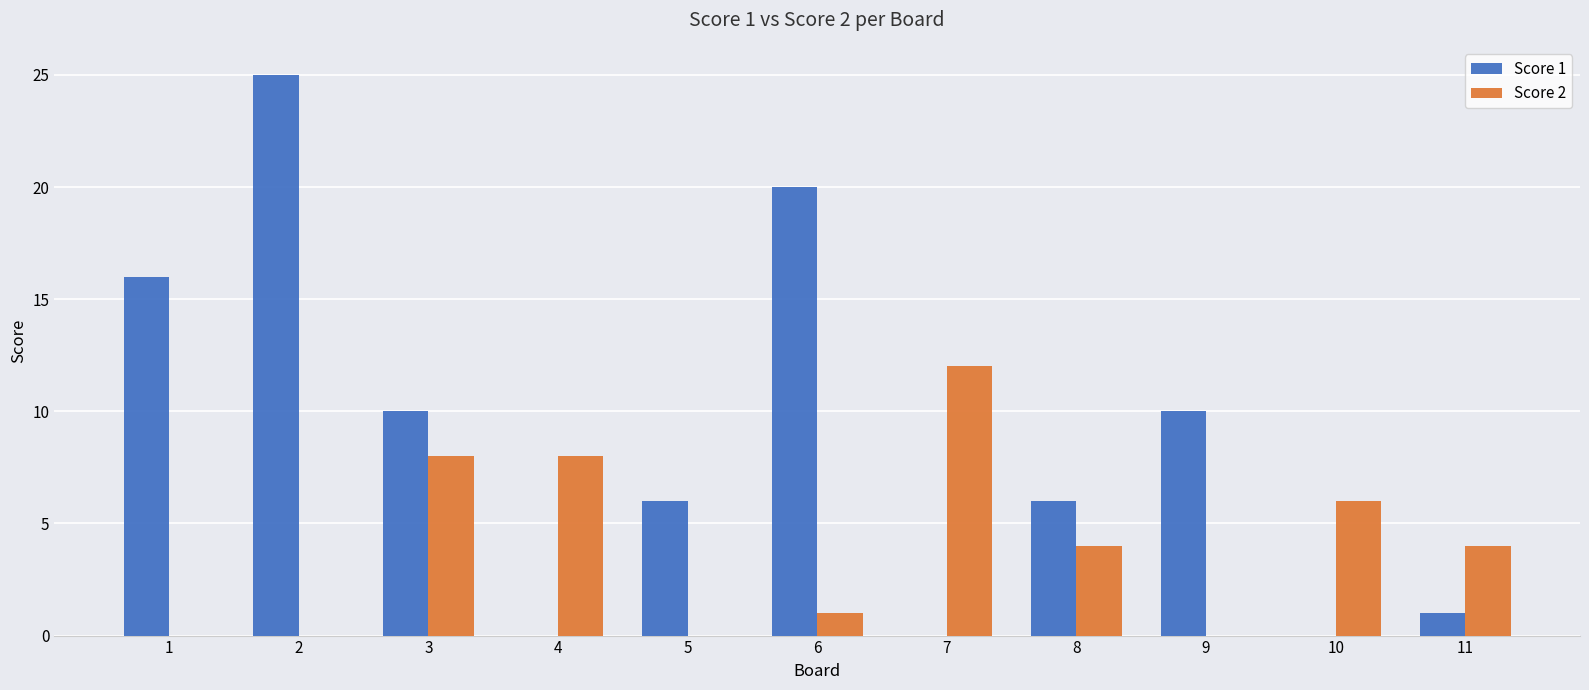

How many categories are shown in the chart?

11